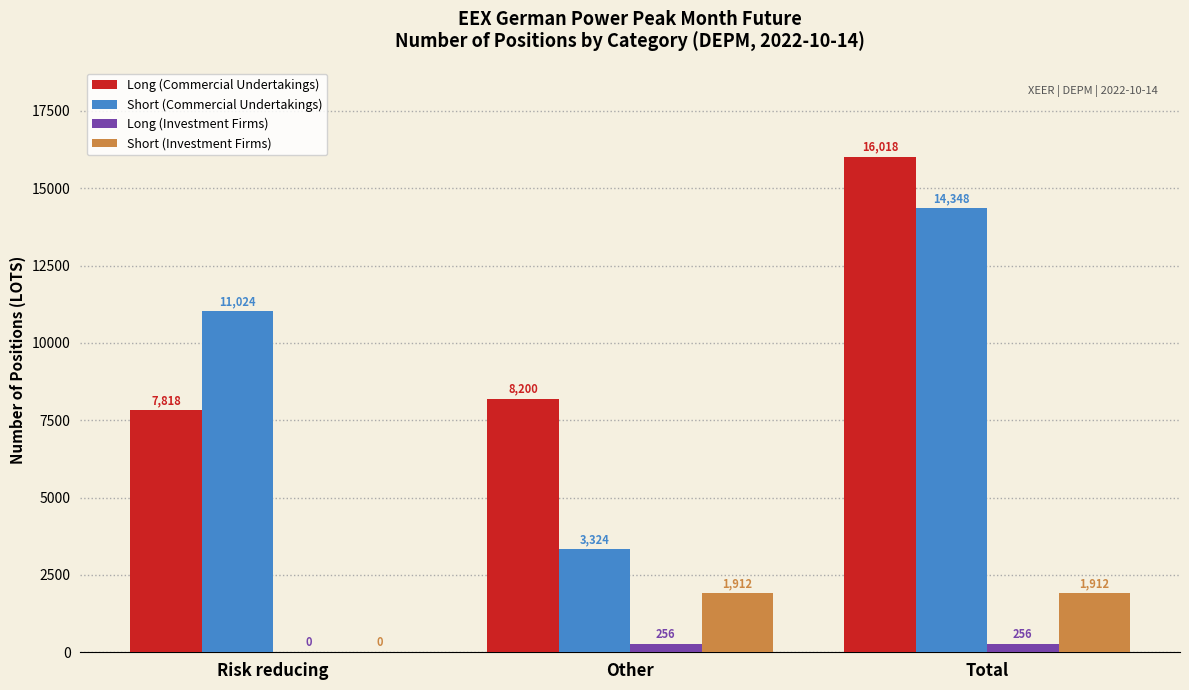

What is the maximum value for Long (Commercial Undertakings)?

16018